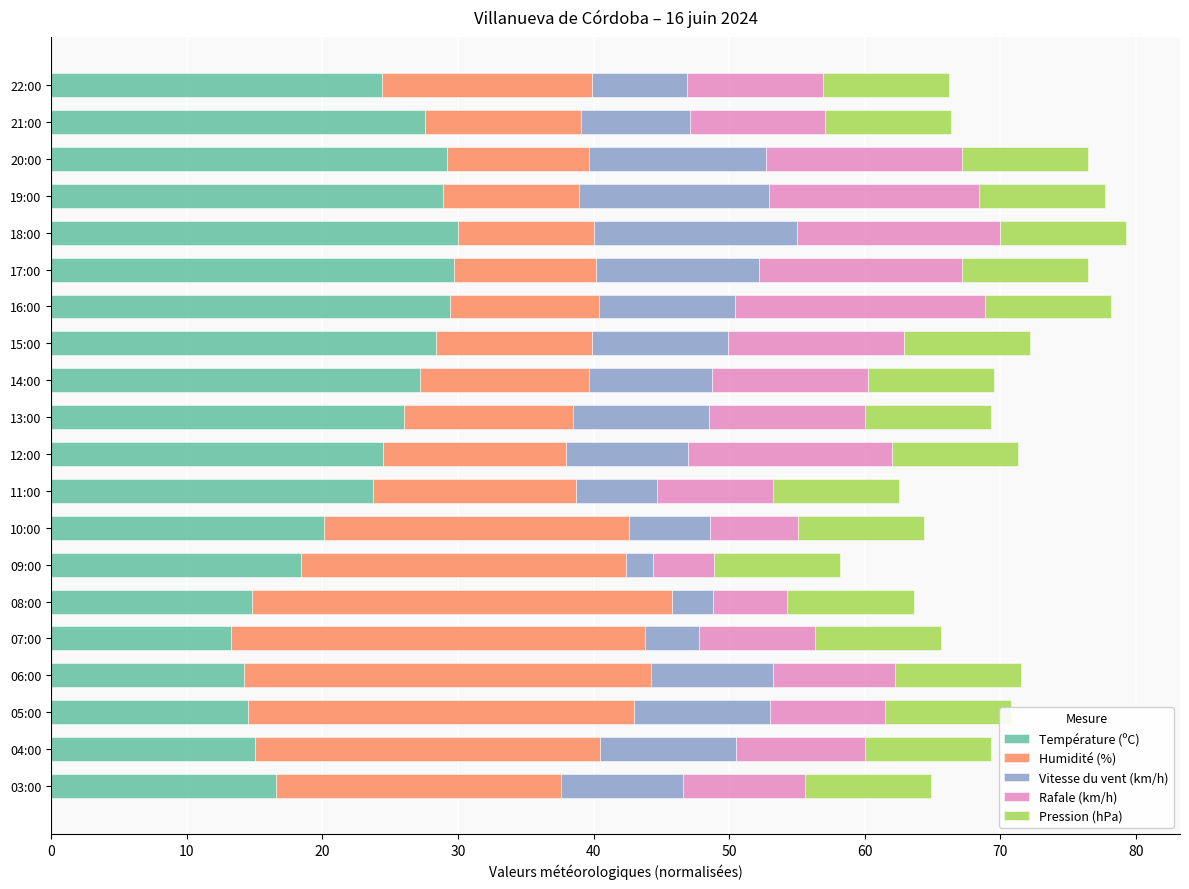

Is it true that Température (ºC) equals 3.8 at 07:00?

False